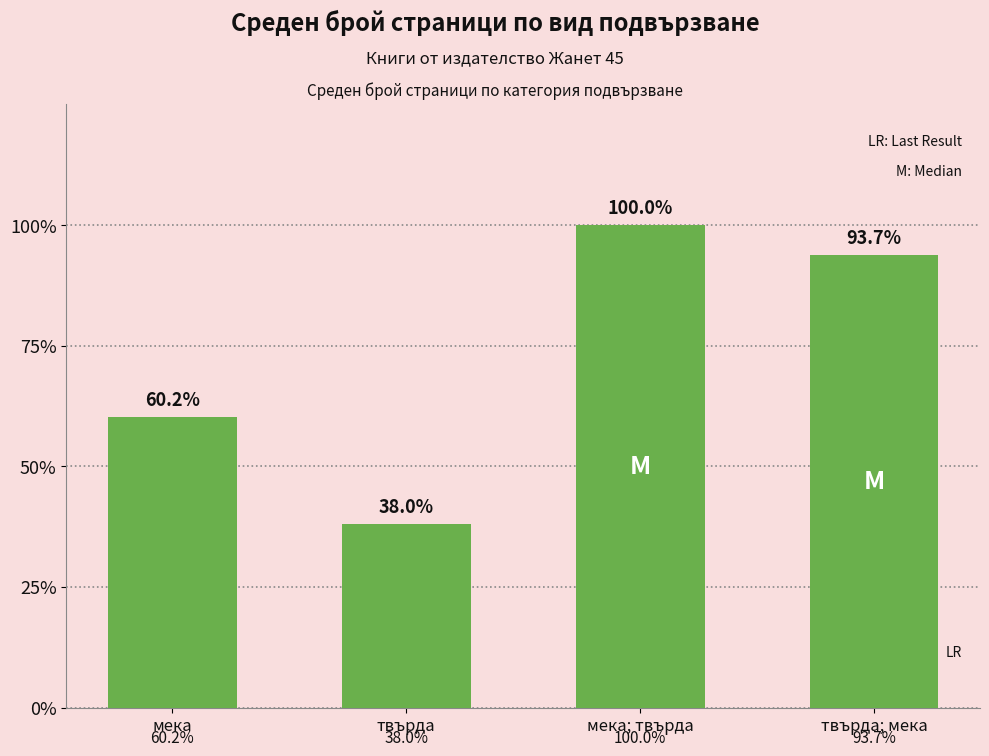

Which label corresponds to the smallest value in the chart?

твърда